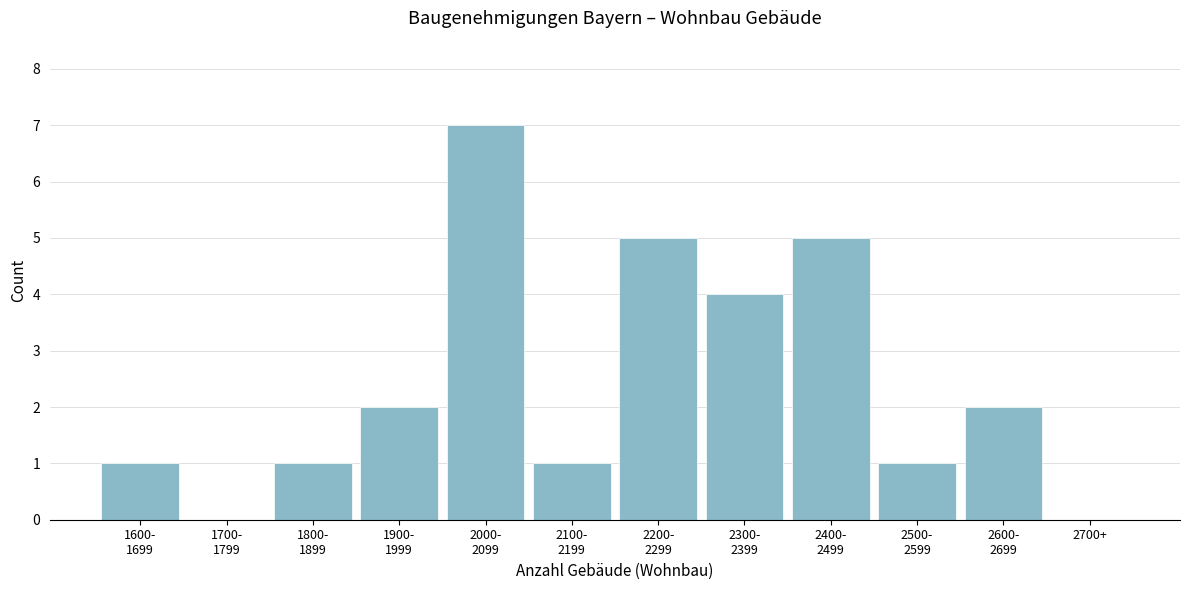

What is the sum of all values?

29